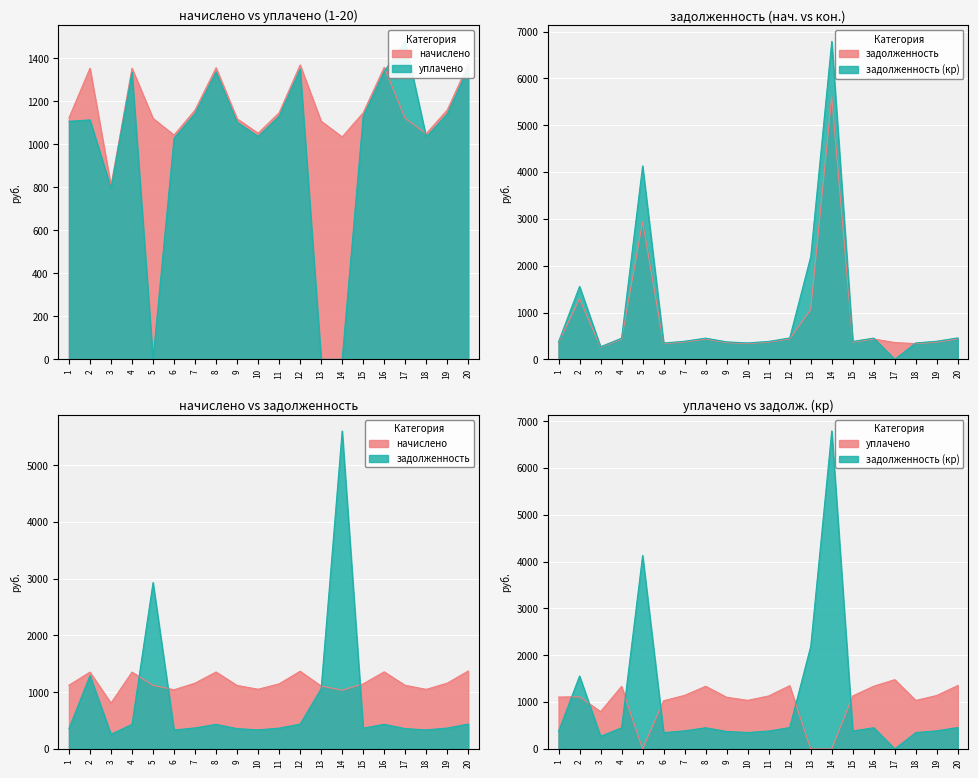

True or false: задолженность (кр) and начислено intersect in this chart.

True